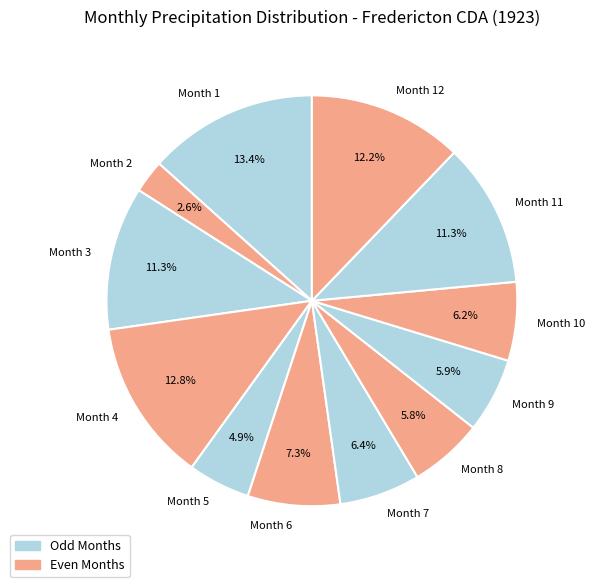

Is there any slice that represents more than half of the pie?

No